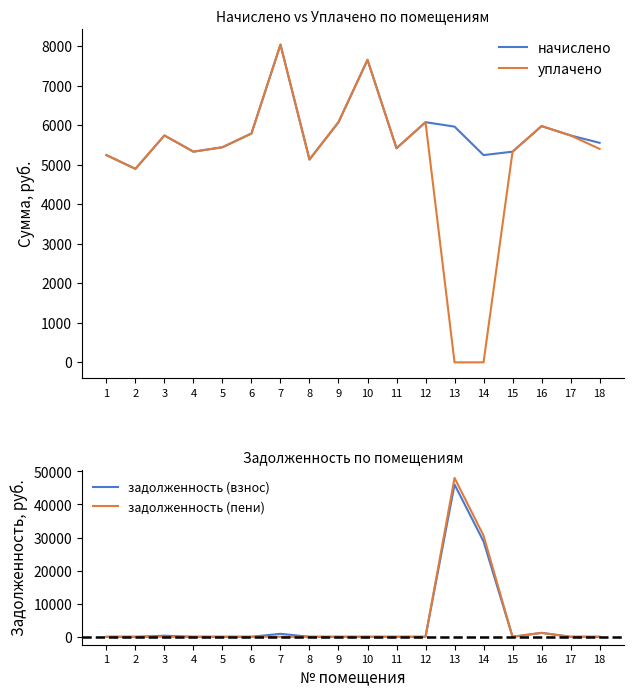

Does the chart have visible grid lines?

No